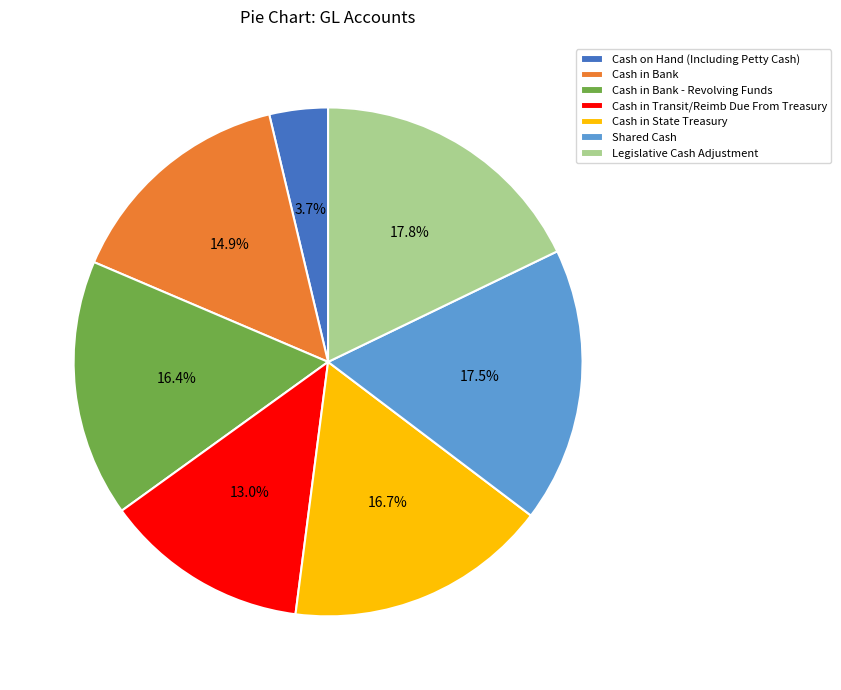

To the nearest percent, what is the combined percentage of Cash in Bank and Shared Cash?

32%